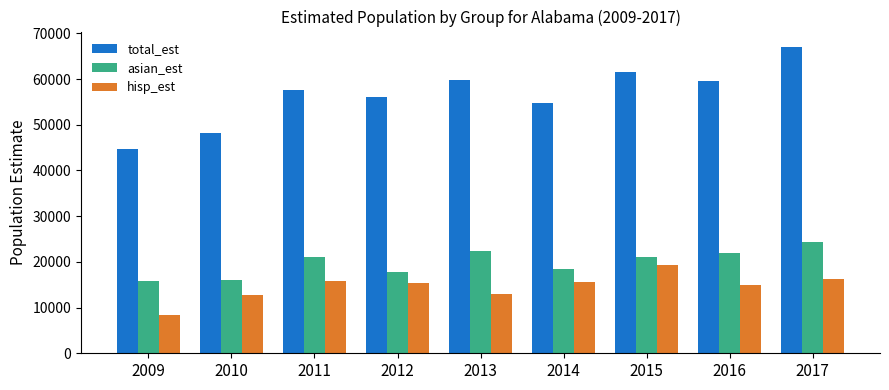

How many groups of bars are there?

9